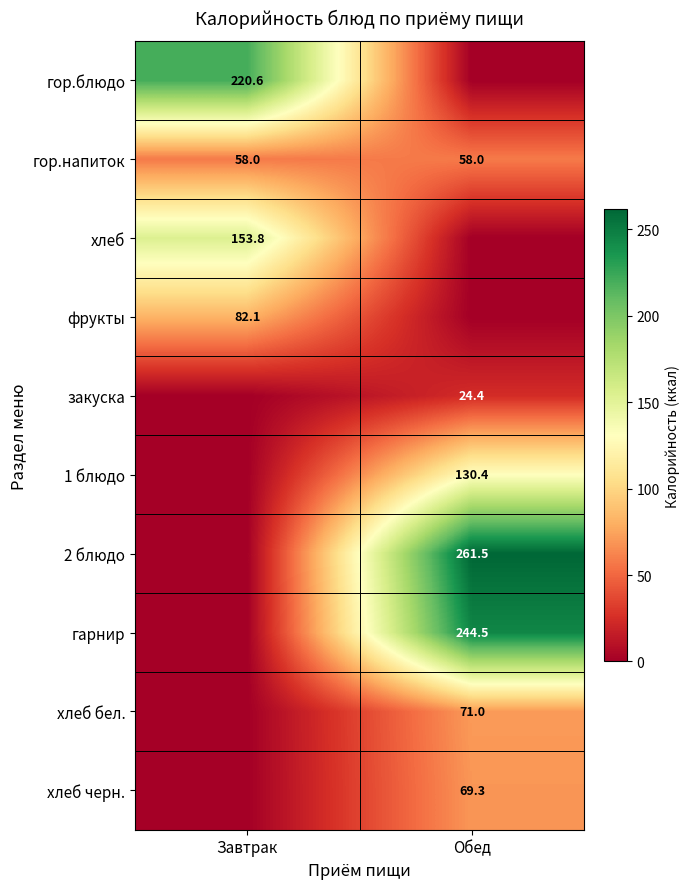

Read the гор.напиток value at Обед.

58.0